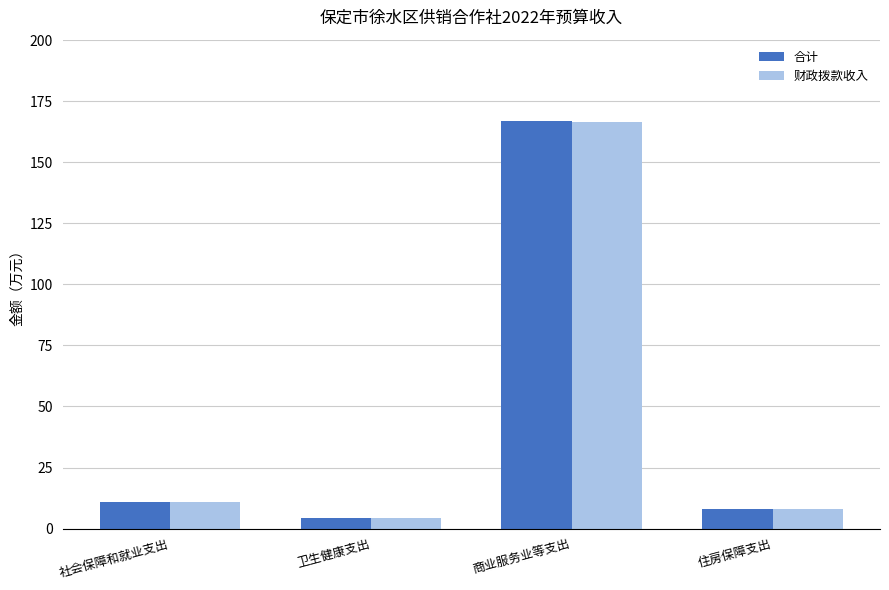

Which category has the highest value in the 财政拨款收入 series?

商业服务业等支出